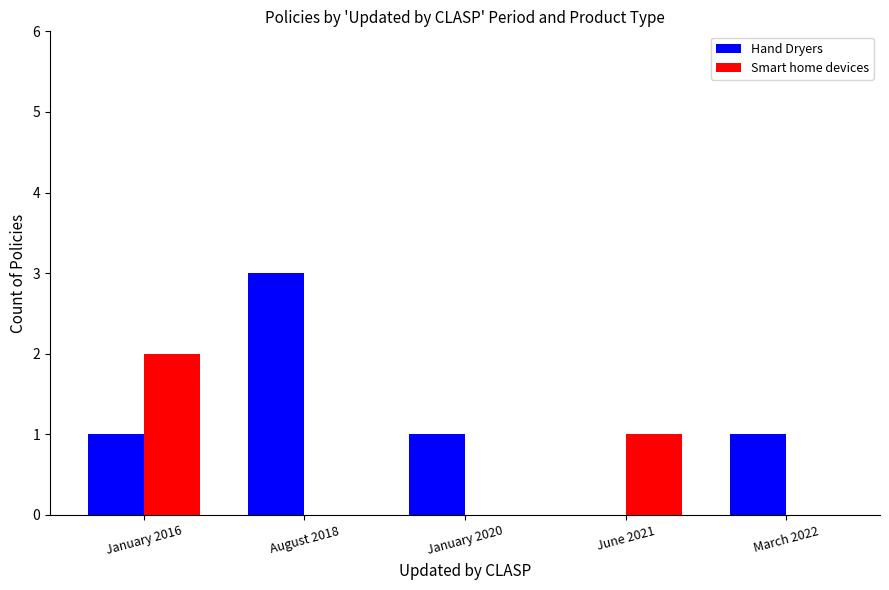

What is the sum of all Smart home devices values?

3